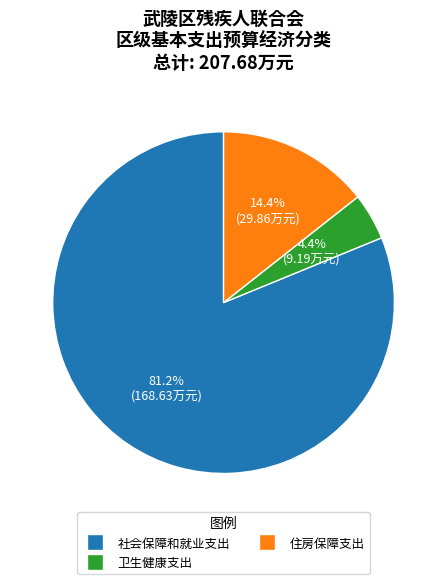

Is 社会保障和就业支出 the majority of the pie?

Yes